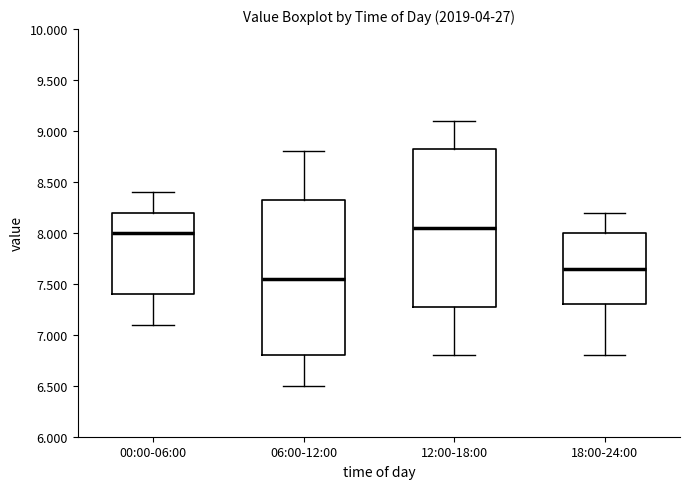

Reading left to right, transcribe this box plot: for each box, give where its median line is, the range the box spans, and where its two whiskers end, as read against the y-axis. The values are not printed on the chart, so give them approximately, as read against the axis.

00:00-06:00: median 8.00, box 7.40 to 8.20, whiskers 7.10 to 8.40
06:00-12:00: median 7.55, box 6.80 to 8.35, whiskers 6.50 to 8.80
12:00-18:00: median 8.05, box 7.30 to 8.85, whiskers 6.80 to 9.10
18:00-24:00: median 7.65, box 7.30 to 8.00, whiskers 6.80 to 8.20